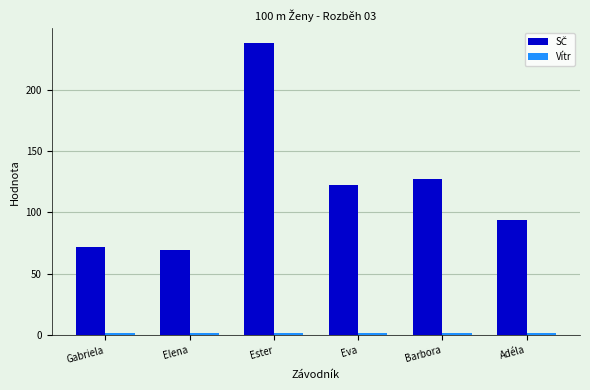

At which category is the sum across all series the highest?

Ester